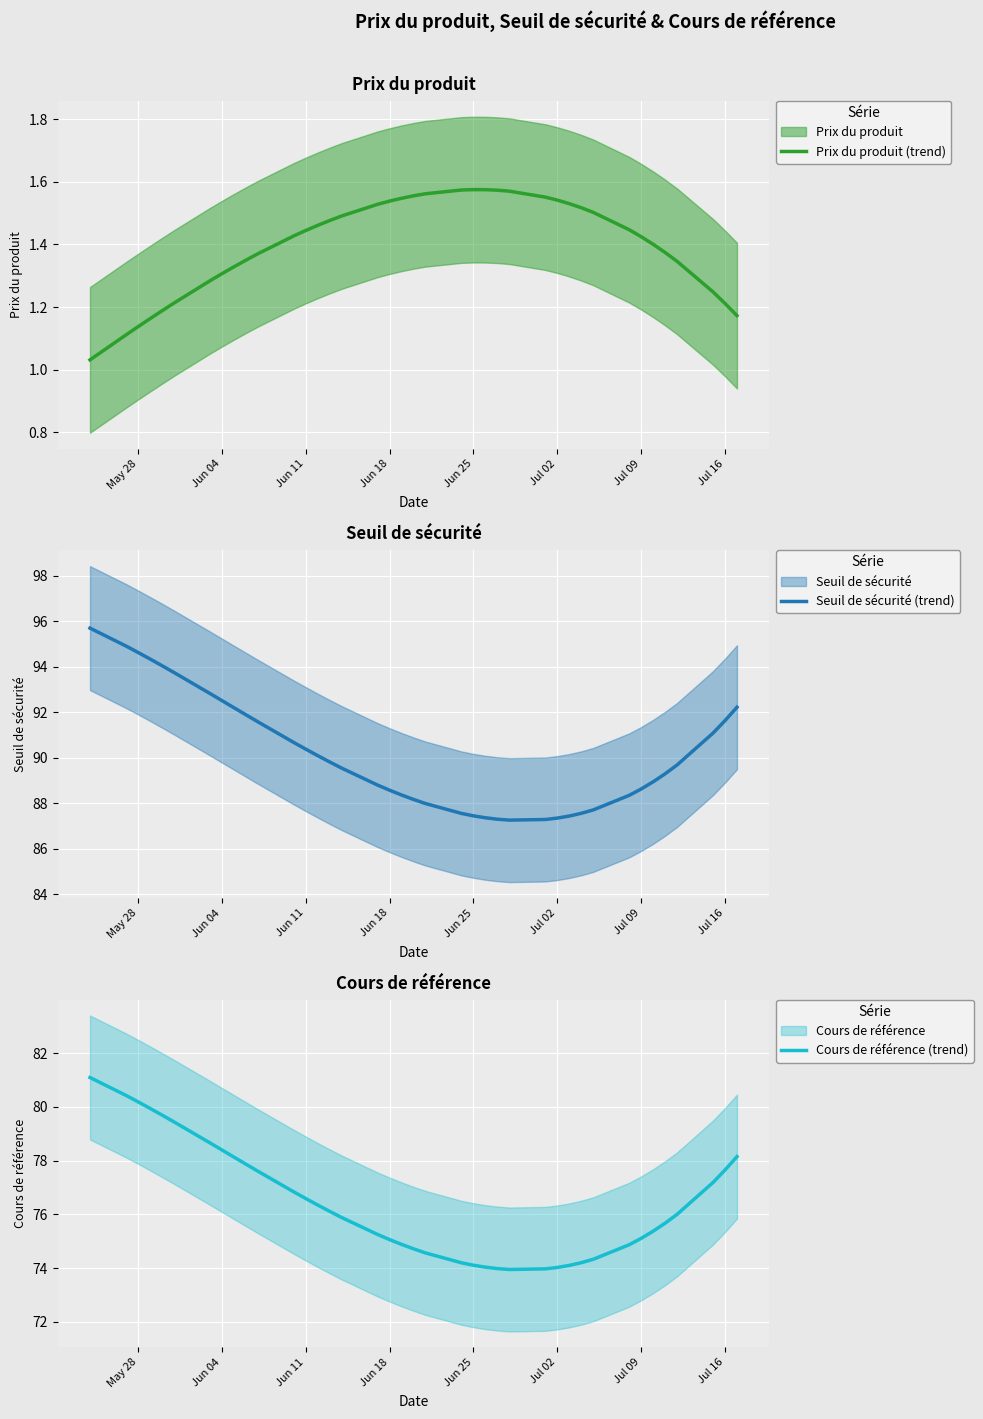

The value of Seuil de sécurité (trend) at May 28 is 94.6. True or false?

True